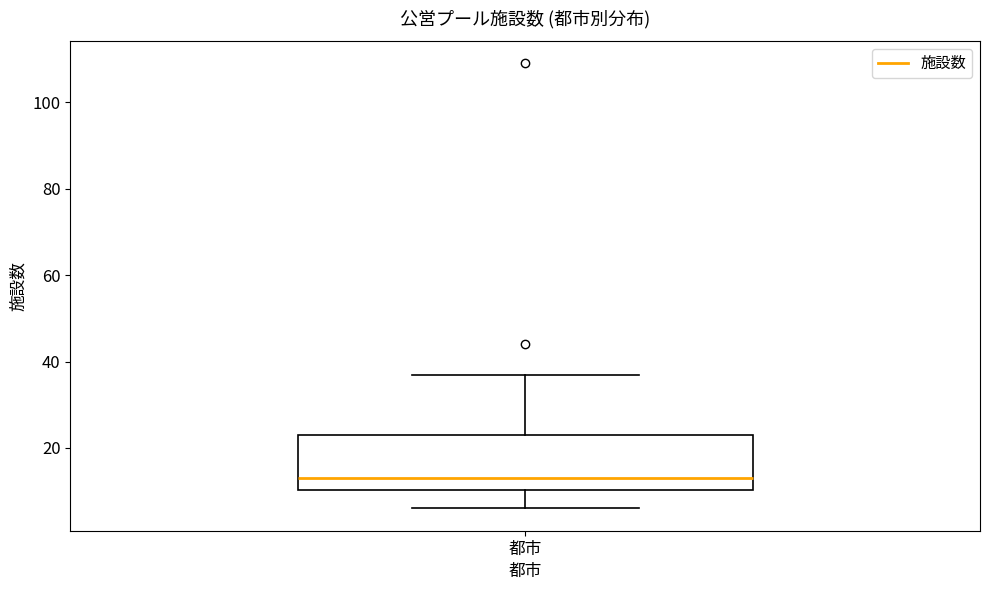

Where is the upper edge of the box for 都市 on the y-axis? The values are not printed on the chart, so give them approximately, as read against the axis.

24